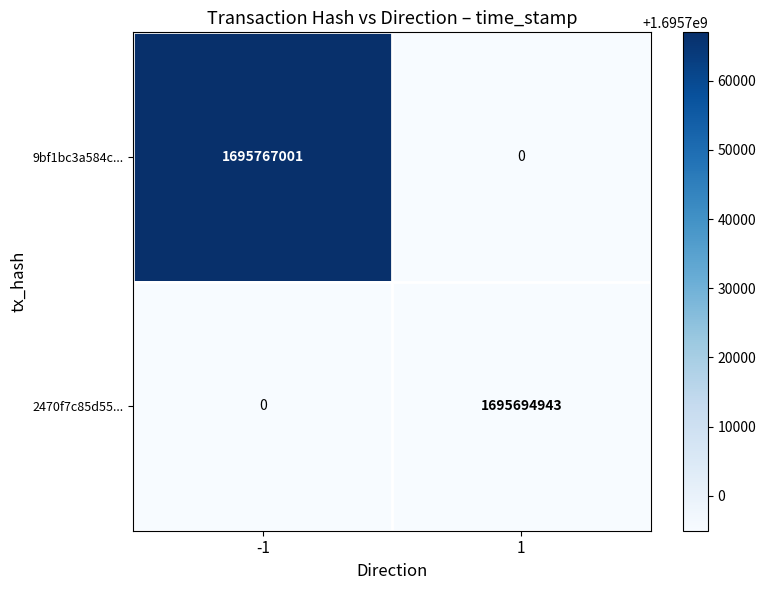

The 2470f7c85d55... series shows 0 at -1. True or false?

True